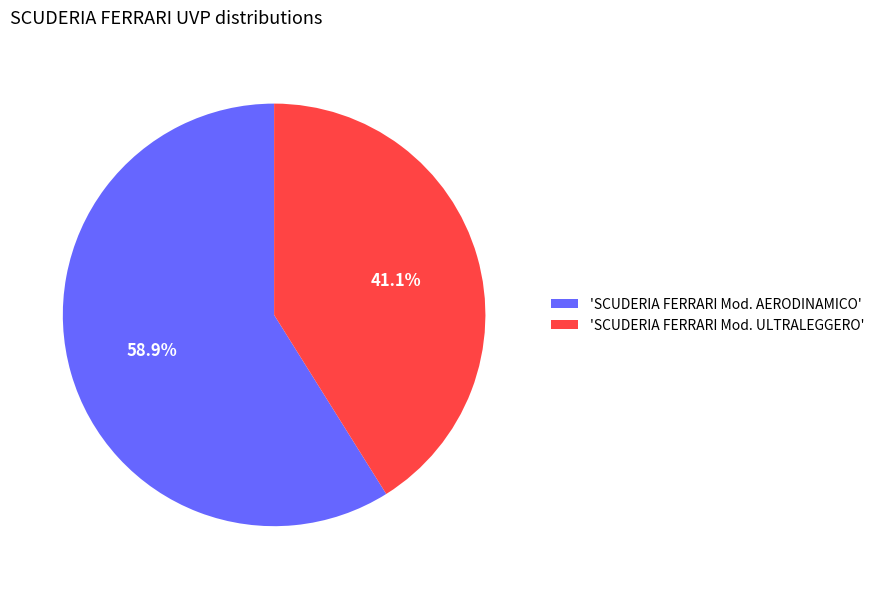

To the nearest percent, what is the difference between the largest and smallest slice percentages?

18%